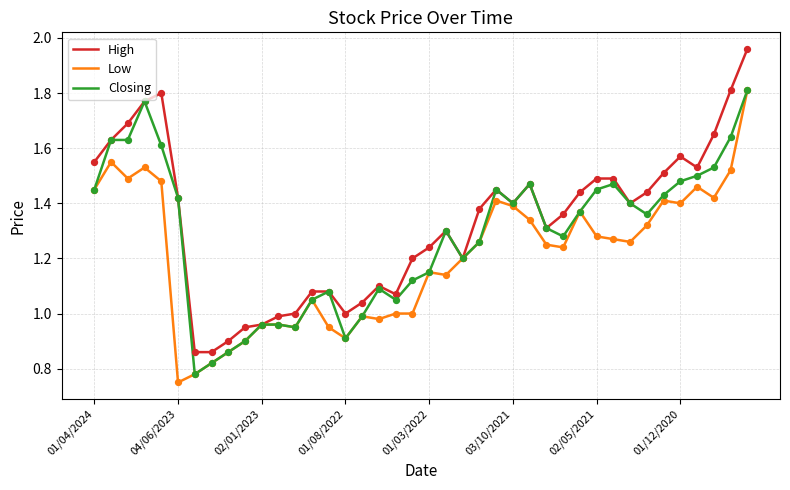

Rank the series by their average value, from highest to lowest.

High, Closing, Low